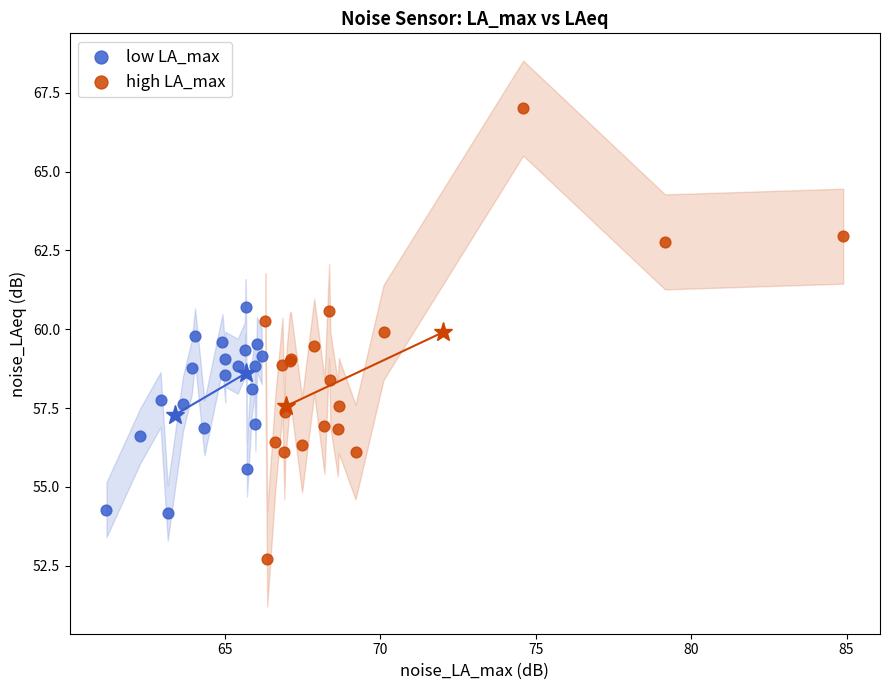

Which series has the largest Y range (max minus min)?

high LA_max